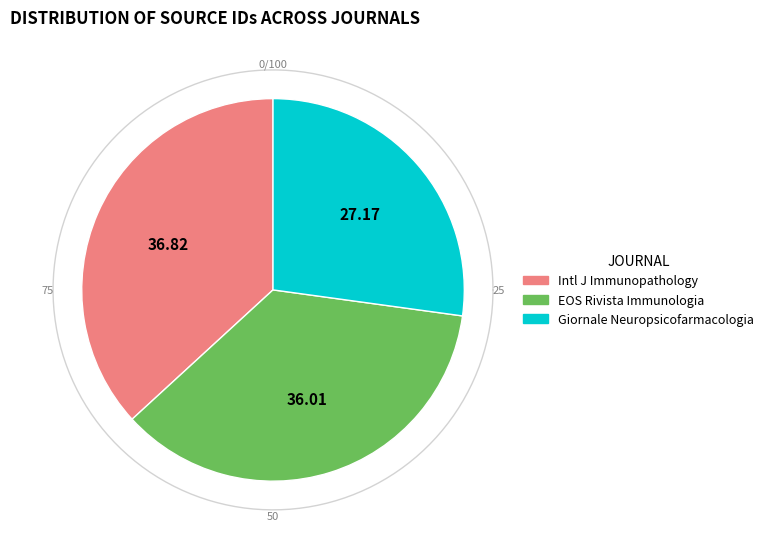

Is the sum of International Journal of Immunopathology and Giornale di Neuropsicofarmacologia greater than half?

Yes